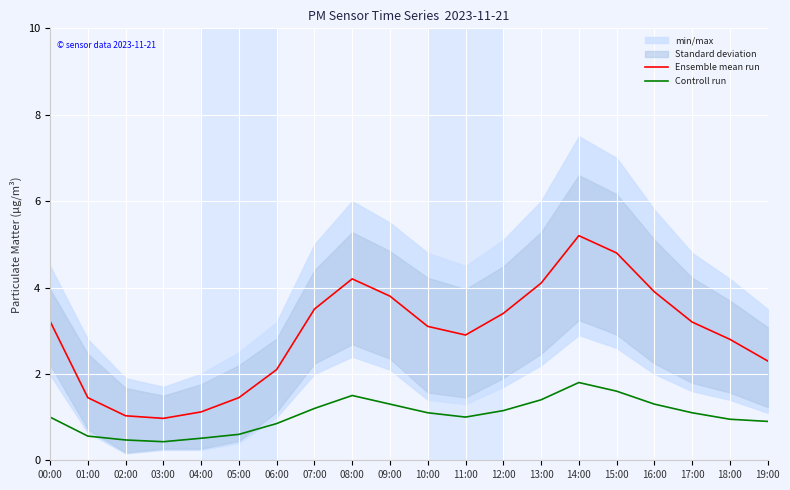

True or false: Controll run has a value of 1.3 at 16:00.

True